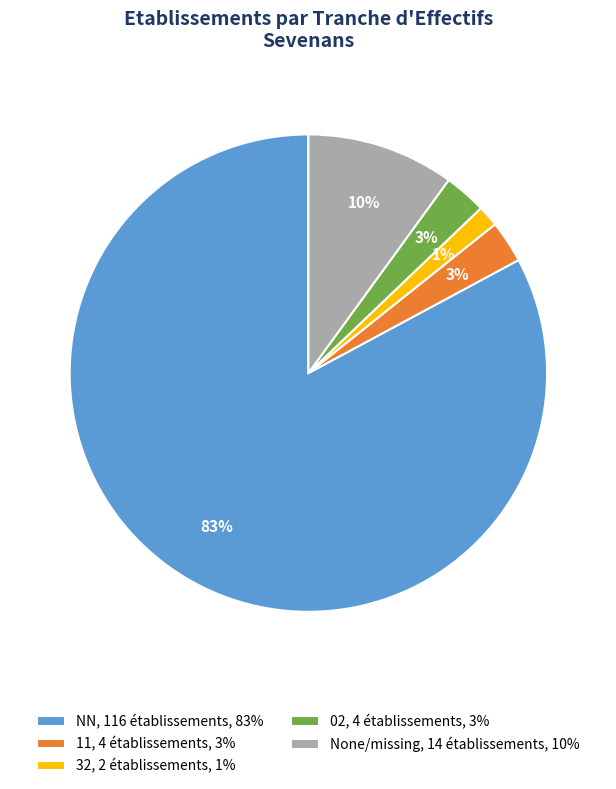

To the nearest percent, what percentage of the pie is 32, 2 établissements, 1%?

1%